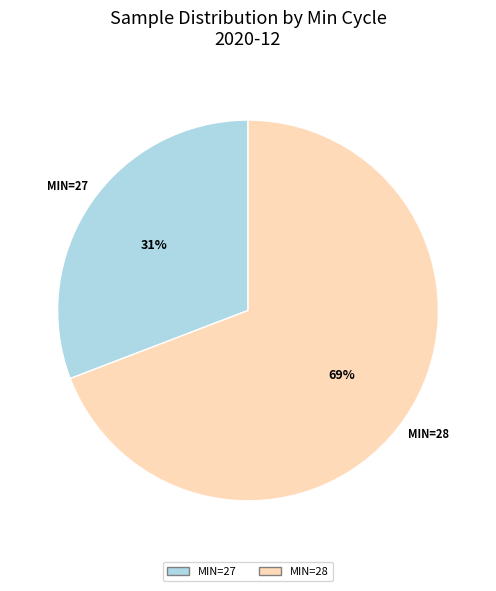

To the nearest percent, what is the average slice percentage?

50%